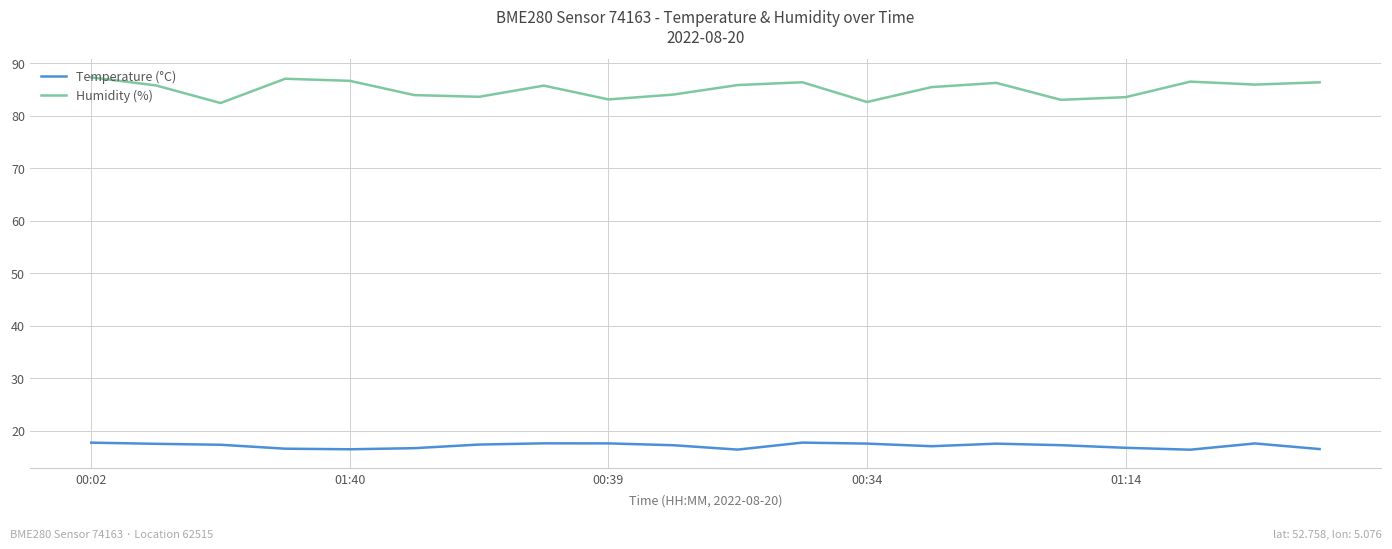

List the series in order of their overall mean, lowest first.

Temperature (°C), Humidity (%)